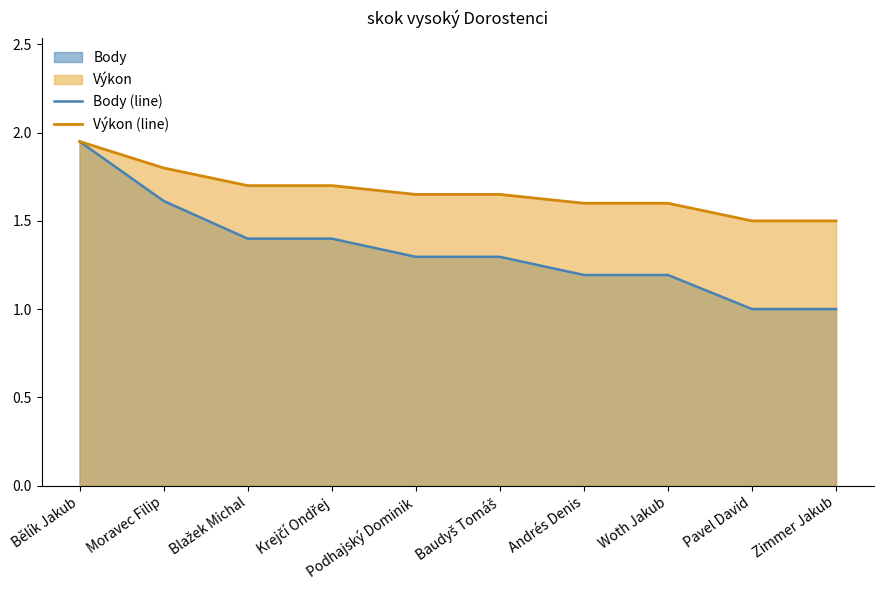

What is the value of the Body (line) point at the 10th from the left?

1.0